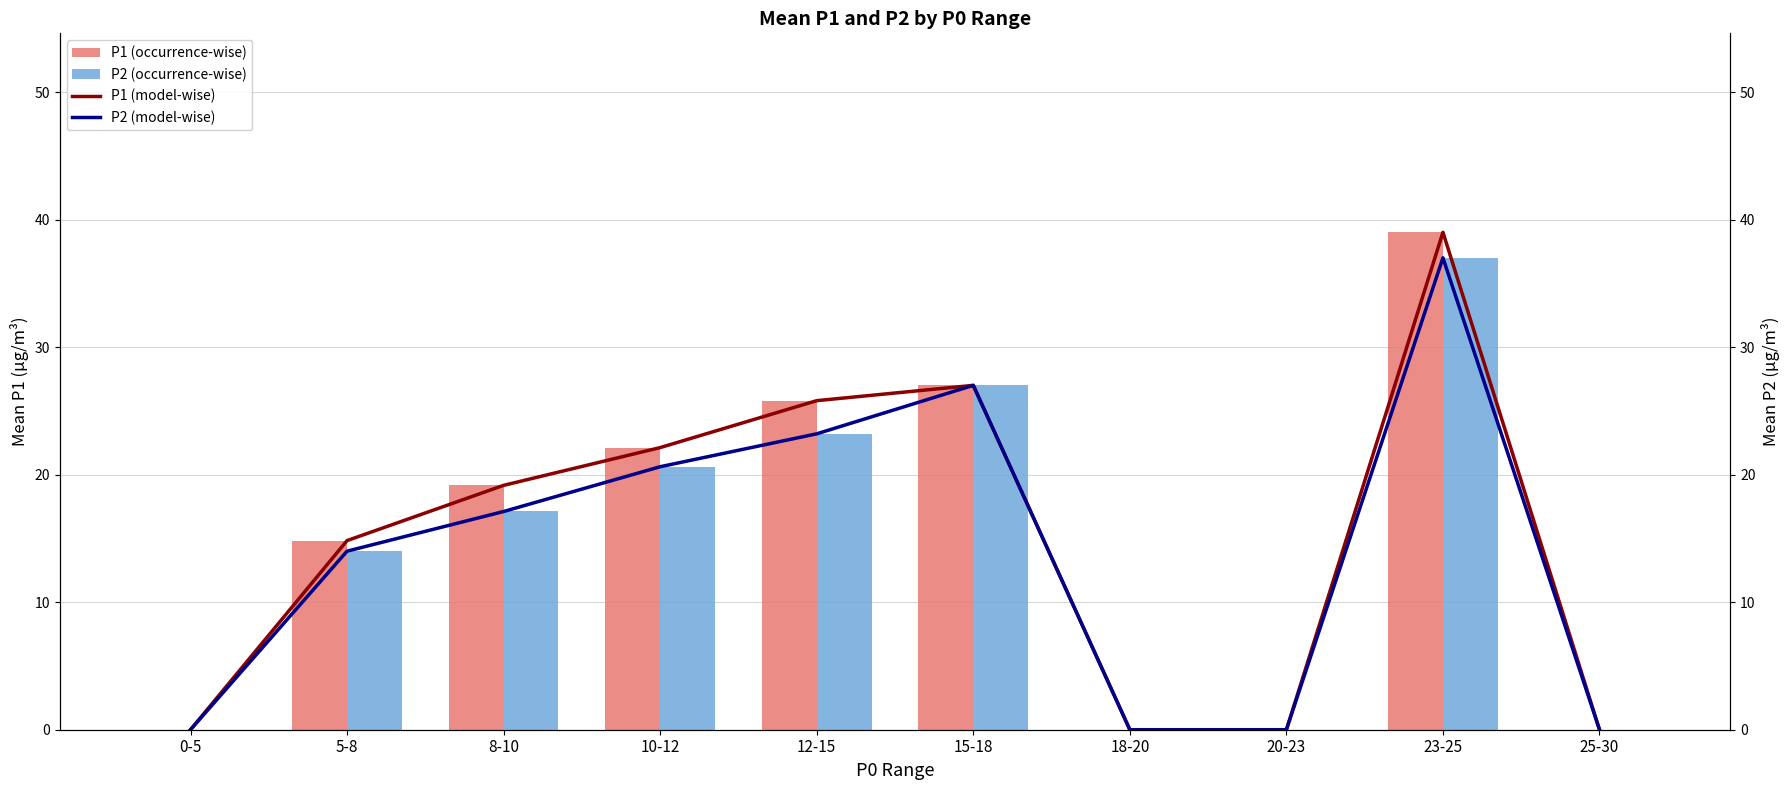

The P1 (model-wise) series shows 13.0 at 25-30. True or false?

False